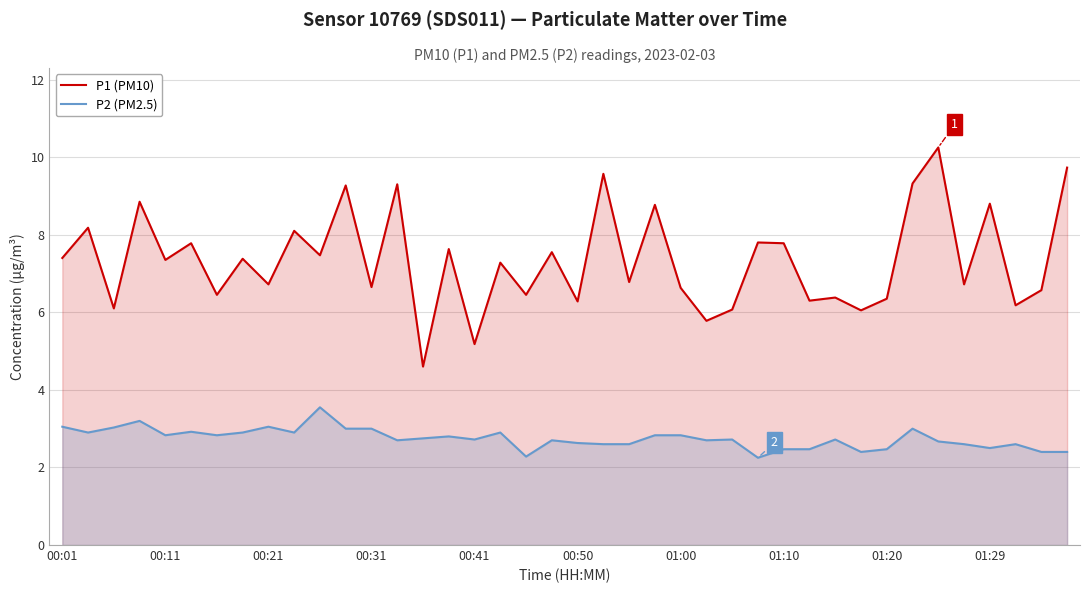

Which series has the largest total across all categories?

P1 (PM10)